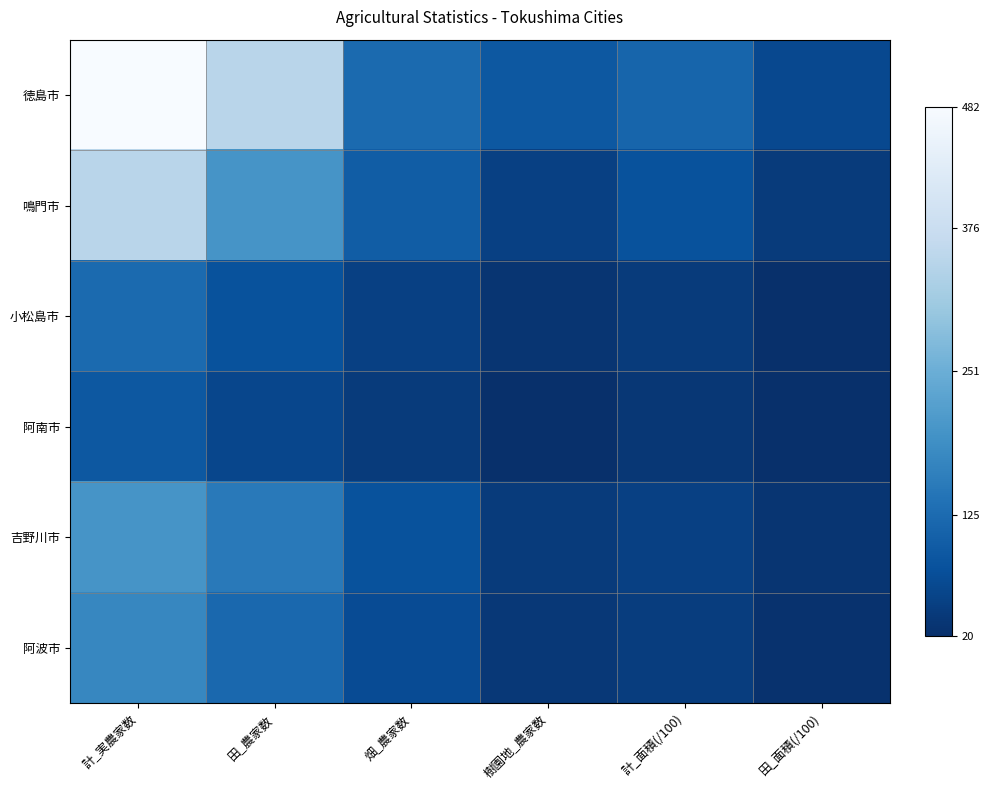

Which series has the largest total across all categories?

徳島市